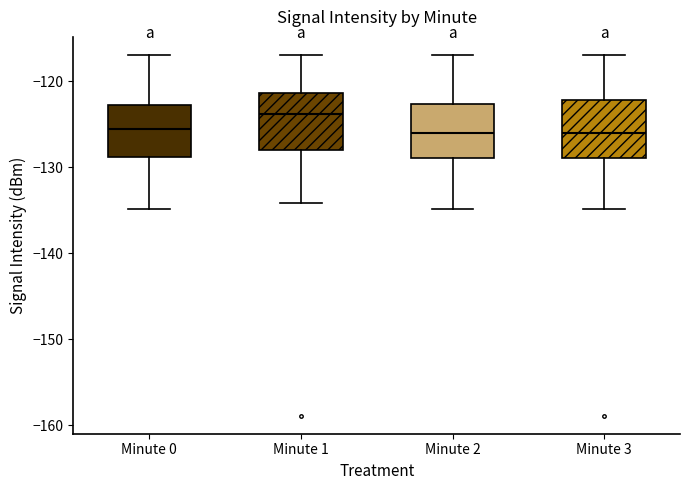

Where does the lower whisker of the box for Minute 1 end on the y-axis? The values are not printed on the chart, so give them approximately, as read against the axis.

-134